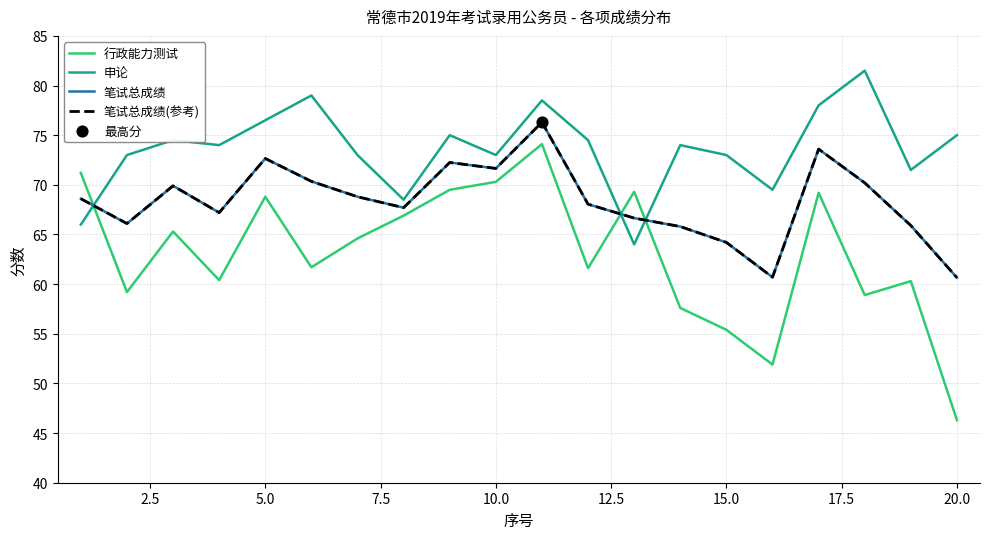

Is this an area chart (filled region under the line)?

No